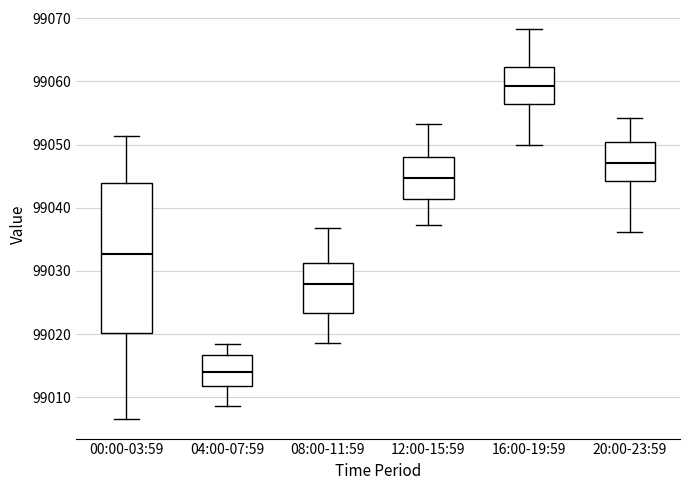

Where does the lower whisker of the box for 12:00-15:59 end on the y-axis? The values are not printed on the chart, so give them approximately, as read against the axis.

99037